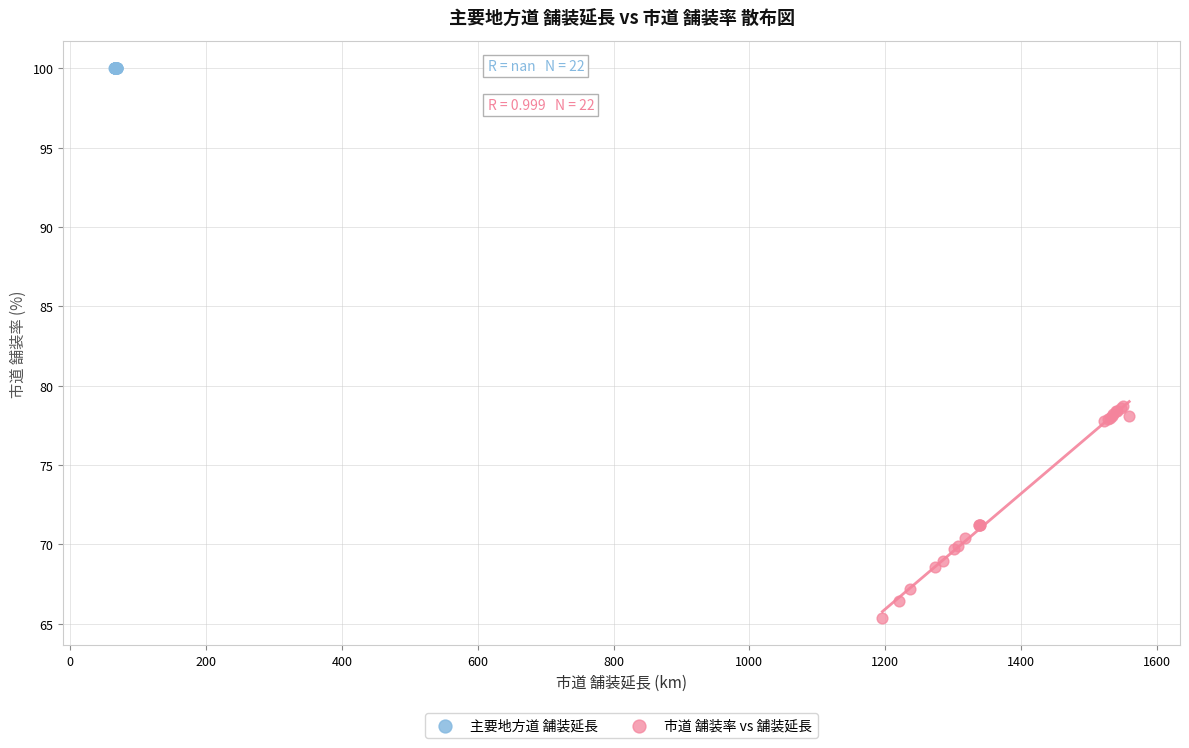

Which series reaches the minimum Y coordinate?

市道 舗装率 vs 舗装延長